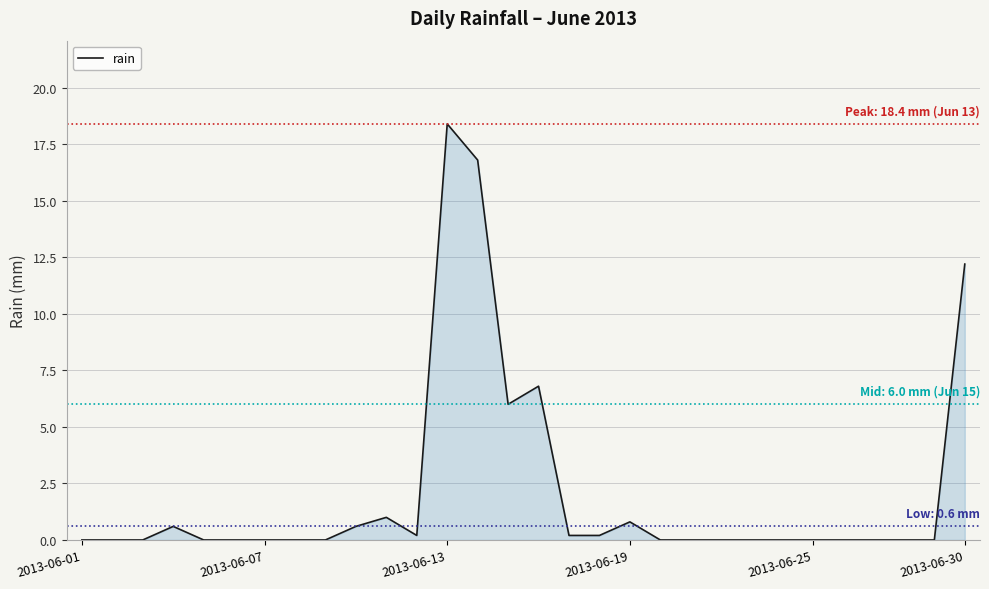

What is the difference between the maximum and minimum values?

18.4